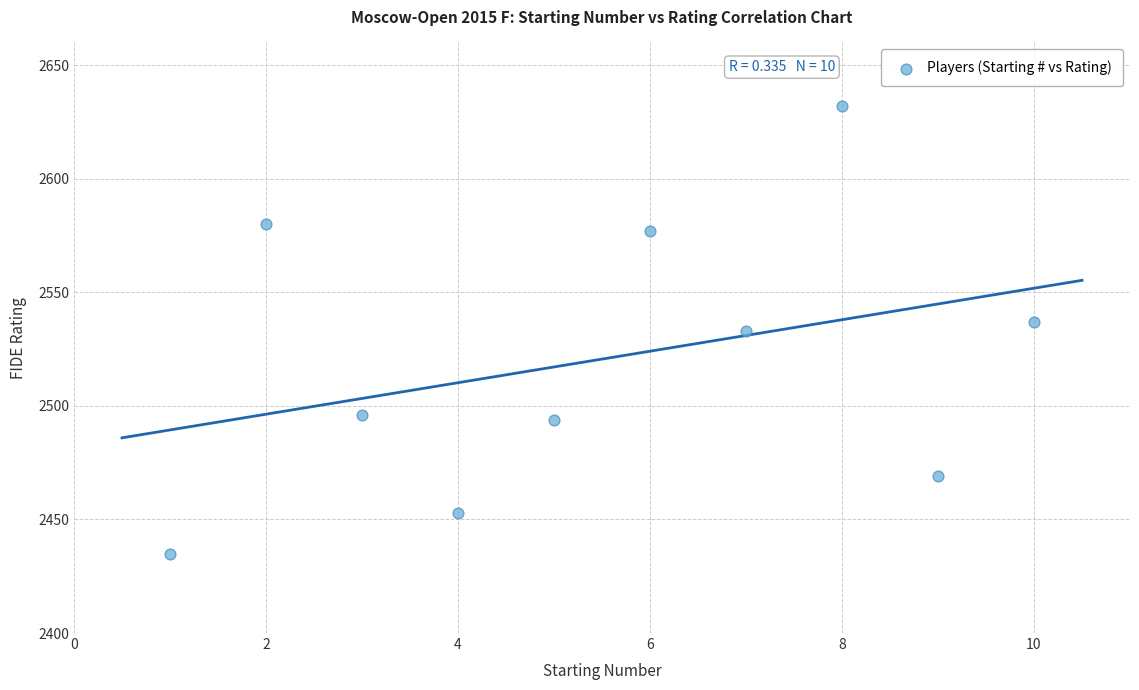

What is the average X value?

6